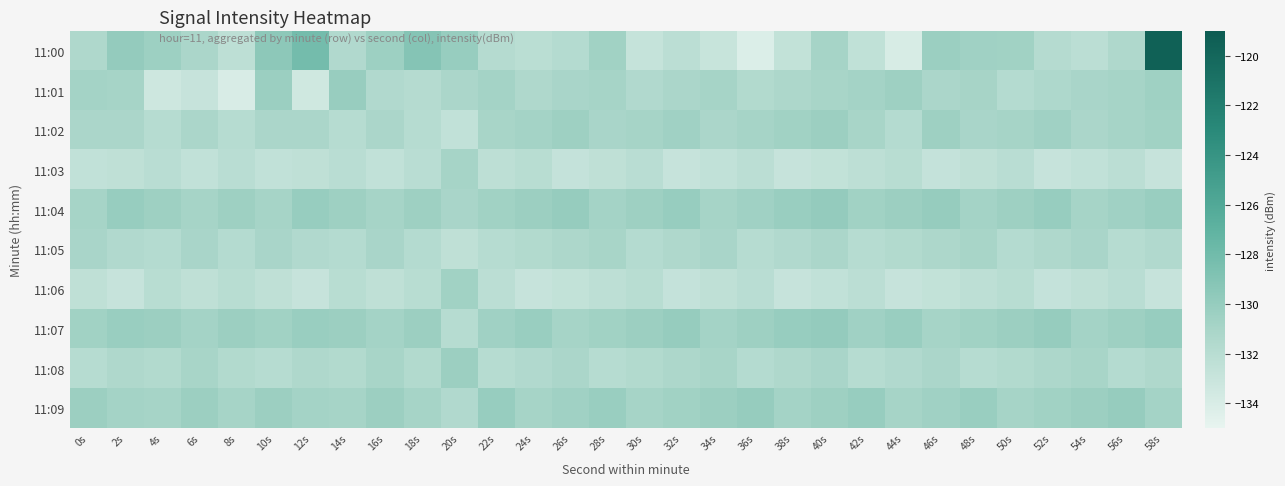

Reading right to left, extract all data points from this chart.

11:00: 58s=-119.5	56s=-131.4	54s=-132.2	52s=-131.9	50s=-130.7	48s=-130.6	46s=-130.3	44s=-133.9	42s=-132.5	40s=-130.9	38s=-132.7	36s=-134.2	34s=-132.9	32s=-132.2	30s=-132.9	28s=-130.7	26s=-131.8	24s=-132.1	22s=-131.9	20s=-130.1	18s=-129.1	16s=-130.4	14s=-131.6	12s=-128.2	10s=-129.5	8s=-132.3	6s=-131.2	4s=-130.4	2s=-129.9	0s=-131.4
11:01: 58s=-130.5	56s=-130.9	54s=-131.1	52s=-131.4	50s=-131.8	48s=-131.0	46s=-131.2	44s=-130.5	42s=-130.8	40s=-131.0	38s=-131.3	36s=-131.7	34s=-130.9	32s=-131.2	30s=-131.6	28s=-130.9	26s=-131.1	24s=-131.5	22s=-130.8	20s=-131.2	18s=-131.8	16s=-131.6	14s=-130.2	12s=-133.5	10s=-130.3	8s=-134.0	6s=-132.9	4s=-133.4	2s=-130.9	0s=-130.8
11:02: 58s=-130.7	56s=-130.9	54s=-131.2	52s=-130.6	50s=-130.9	48s=-131.1	46s=-130.5	44s=-131.8	42s=-131.0	40s=-130.3	38s=-130.7	36s=-130.9	34s=-131.2	32s=-130.6	30s=-130.9	28s=-131.1	26s=-130.5	24s=-130.8	22s=-131.0	20s=-132.6	18s=-131.9	16s=-131.2	14s=-131.9	12s=-131.2	10s=-131.2	8s=-131.9	6s=-131.2	4s=-131.9	2s=-131.2	0s=-131.2
11:03: 58s=-132.9	56s=-132.2	54s=-132.6	52s=-132.9	50s=-132.1	48s=-132.5	46s=-132.8	44s=-132.0	42s=-132.3	40s=-132.7	38s=-132.9	36s=-132.2	34s=-132.6	32s=-132.9	30s=-132.1	28s=-132.5	26s=-132.8	24s=-132.0	22s=-132.3	20s=-130.9	18s=-132.1	16s=-132.6	14s=-132.1	12s=-132.5	10s=-132.6	8s=-132.1	6s=-132.6	4s=-132.1	2s=-132.5	0s=-132.6
11:04: 58s=-130.2	56s=-130.6	54s=-130.9	52s=-130.1	50s=-130.5	48s=-130.8	46s=-130.0	44s=-130.3	42s=-130.7	40s=-129.9	38s=-130.2	36s=-130.6	34s=-130.9	32s=-130.1	30s=-130.5	28s=-130.8	26s=-130.0	24s=-130.3	22s=-130.7	20s=-131.1	18s=-130.5	16s=-130.9	14s=-130.5	12s=-130.1	10s=-130.9	8s=-130.5	6s=-130.9	4s=-130.5	2s=-130.1	0s=-130.9
11:05: 58s=-131.6	56s=-131.9	54s=-131.1	52s=-131.5	50s=-131.8	48s=-131.0	46s=-131.3	44s=-131.7	42s=-131.9	40s=-131.2	38s=-131.6	36s=-131.9	34s=-131.1	32s=-131.5	30s=-131.8	28s=-131.0	26s=-131.3	24s=-131.7	22s=-131.9	20s=-132.5	18s=-131.8	16s=-131.1	14s=-131.8	12s=-131.6	10s=-131.1	8s=-131.8	6s=-131.1	4s=-131.8	2s=-131.6	0s=-131.1
11:06: 58s=-132.9	56s=-132.1	54s=-132.5	52s=-132.8	50s=-132.0	48s=-132.3	46s=-132.7	44s=-132.9	42s=-132.2	40s=-132.6	38s=-132.9	36s=-132.1	34s=-132.5	32s=-132.8	30s=-132.0	28s=-132.3	26s=-132.7	24s=-132.9	22s=-132.2	20s=-130.7	18s=-132.0	16s=-132.5	14s=-132.0	12s=-132.9	10s=-132.5	8s=-132.0	6s=-132.5	4s=-132.0	2s=-132.9	0s=-132.5
11:07: 58s=-130.1	56s=-130.5	54s=-130.8	52s=-130.0	50s=-130.3	48s=-130.7	46s=-130.9	44s=-130.2	42s=-130.6	40s=-129.9	38s=-130.1	36s=-130.5	34s=-130.8	32s=-130.0	30s=-130.3	28s=-130.7	26s=-130.9	24s=-130.2	22s=-130.6	20s=-131.9	18s=-130.3	16s=-130.8	14s=-130.3	12s=-130.2	10s=-130.7	8s=-130.3	6s=-130.8	4s=-130.3	2s=-130.2	0s=-130.7
11:08: 58s=-131.5	56s=-131.8	54s=-131.0	52s=-131.3	50s=-131.7	48s=-131.9	46s=-131.2	44s=-131.6	42s=-131.9	40s=-131.1	38s=-131.5	36s=-131.8	34s=-131.0	32s=-131.3	30s=-131.7	28s=-131.9	26s=-131.2	24s=-131.6	22s=-131.9	20s=-130.3	18s=-131.7	16s=-131.0	14s=-131.7	12s=-131.5	10s=-131.9	8s=-131.7	6s=-131.0	4s=-131.7	2s=-131.5	0s=-131.9
11:09: 58s=-130.8	56s=-130.0	54s=-130.3	52s=-130.7	50s=-130.9	48s=-130.2	46s=-130.6	44s=-130.9	42s=-130.1	40s=-130.5	38s=-130.8	36s=-130.0	34s=-130.3	32s=-130.7	30s=-130.9	28s=-130.2	26s=-130.6	24s=-130.9	22s=-130.1	20s=-131.6	18s=-130.9	16s=-130.3	14s=-130.9	12s=-130.8	10s=-130.3	8s=-130.9	6s=-130.3	4s=-130.9	2s=-130.8	0s=-130.3